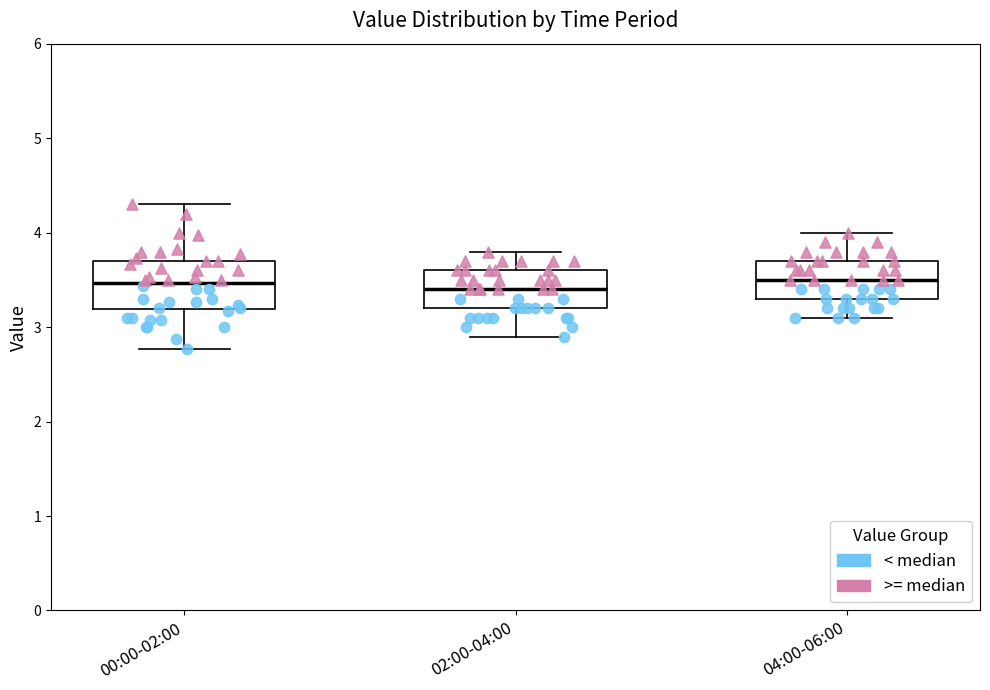

Where is the upper edge of the box for 02:00-04:00 on the y-axis? The values are not printed on the chart, so give them approximately, as read against the axis.

3.6